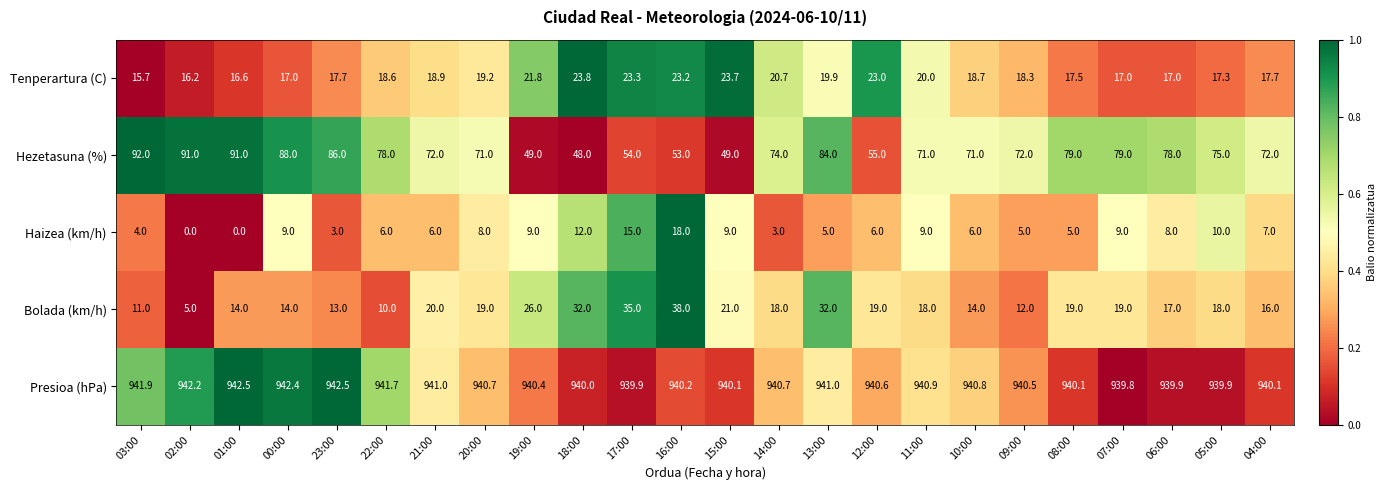

Which series has the largest total across all categories?

Presioa (hPa)